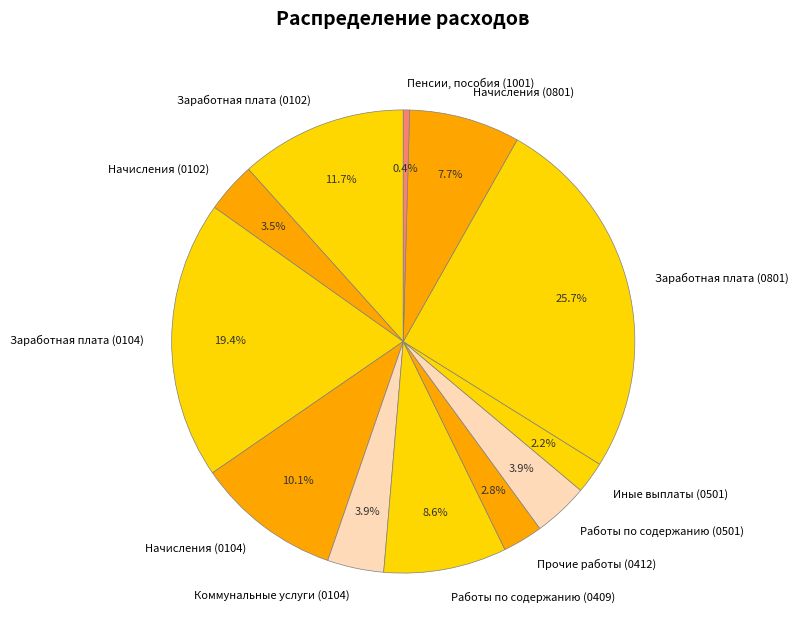

Is there any slice that represents more than half of the pie?

No